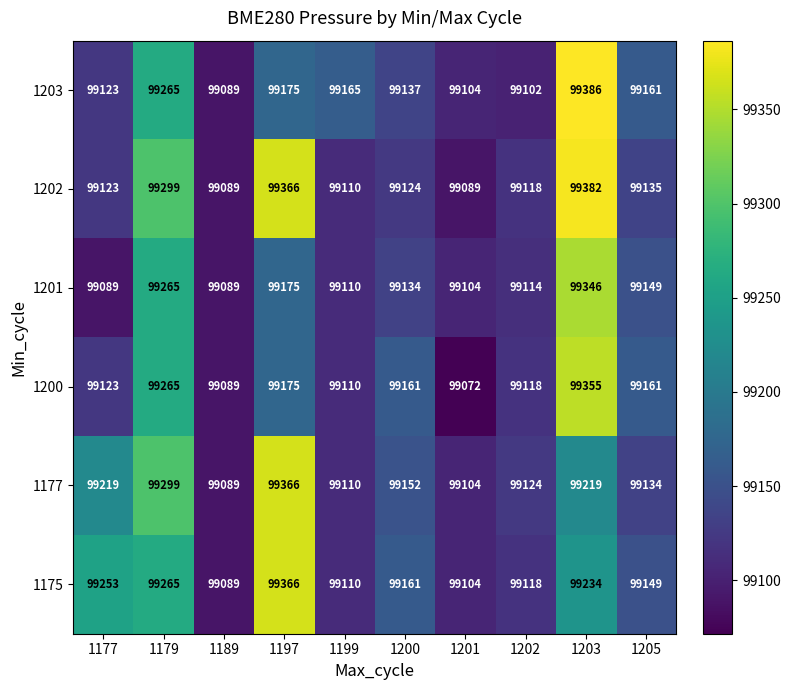

Which category has the highest value in the 1175 series?

1197